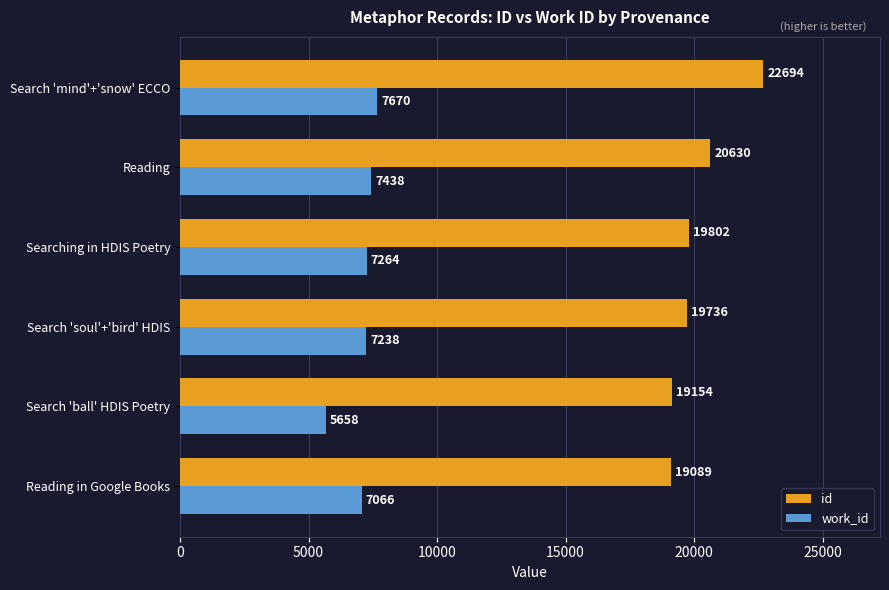

How many values in the id series are below 19802?

3